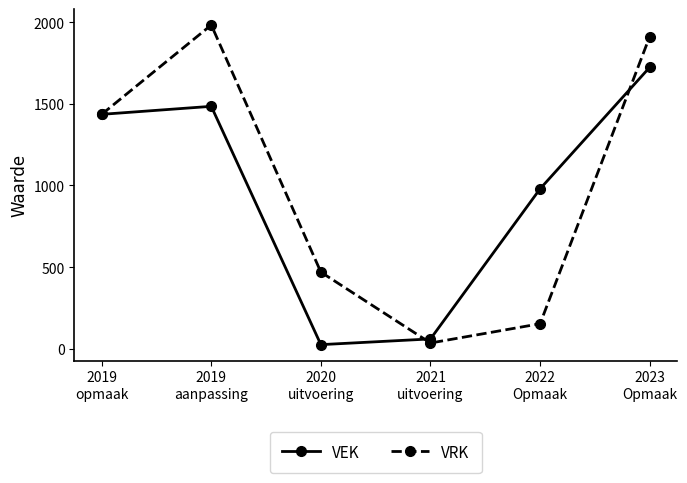

At which category does VEK reach its first local valley?

2020
uitvoering